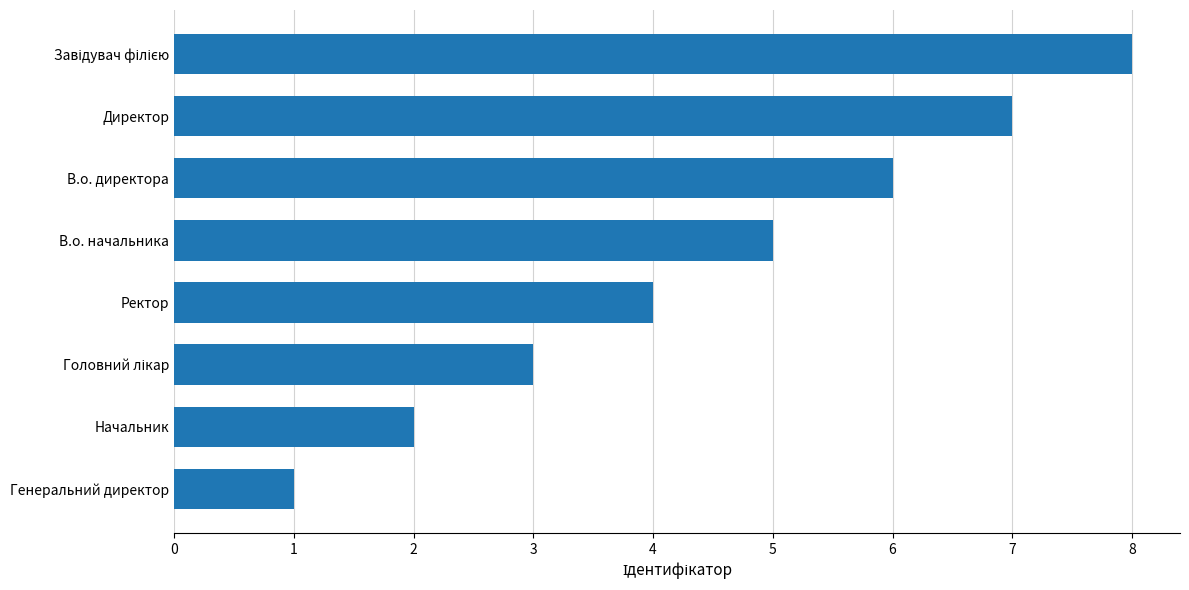

What is the difference between the second highest and second lowest values?

5